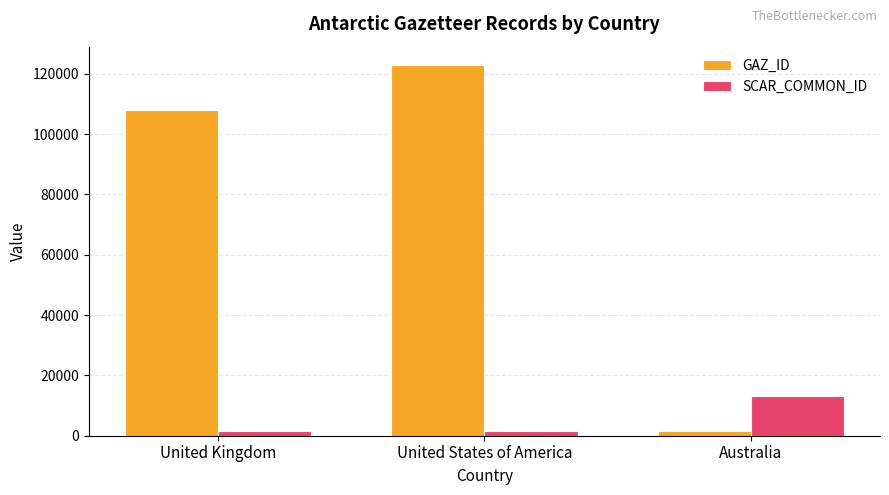

Which category has the lowest value in the GAZ_ID series?

Australia